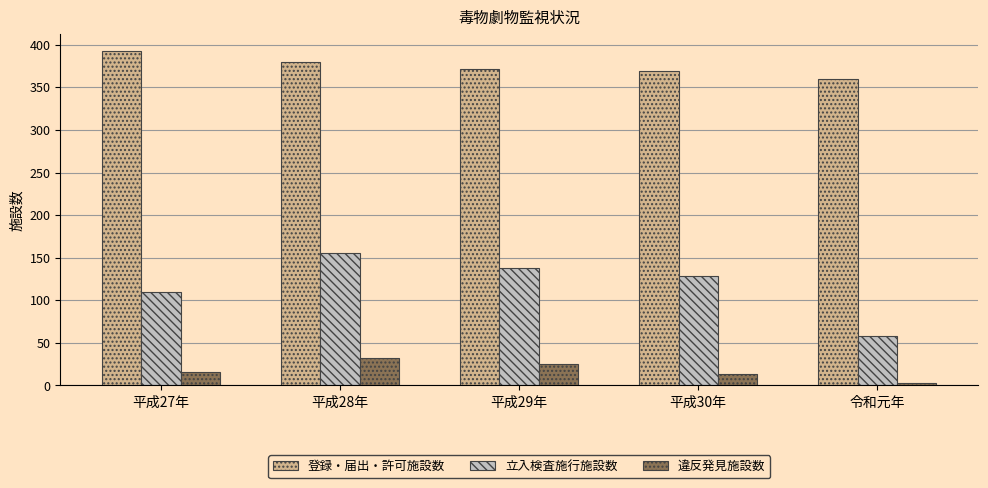

At which label does 登録・届出・許可施設数 first exceed 371?

平成27年